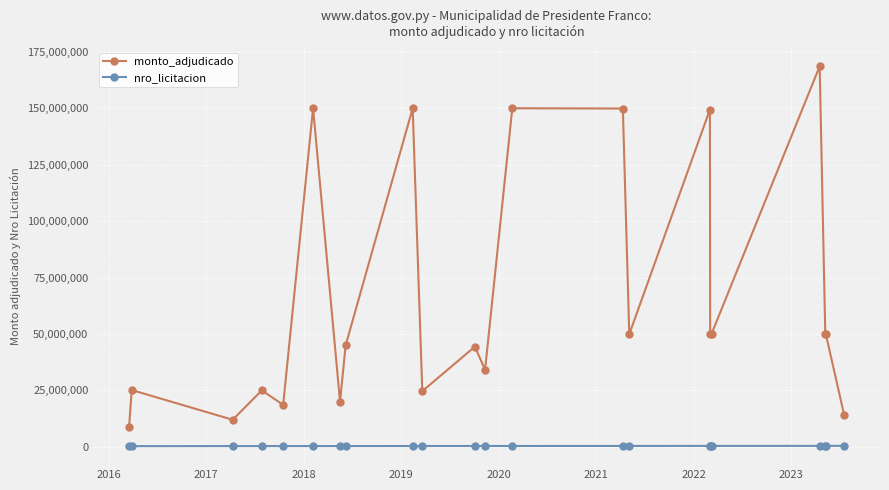

True or false: monto_adjudicado has more than 2 interior local peaks.

True